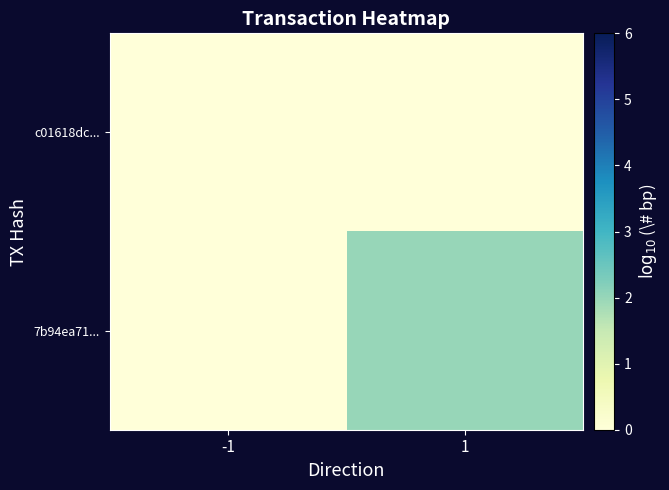

How many data points does each series have?

2